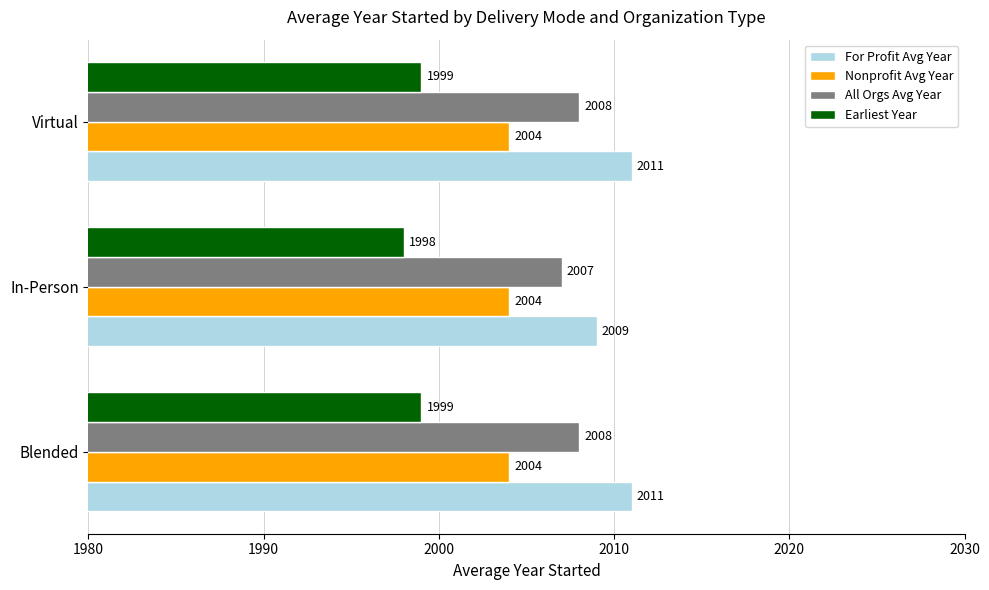

List the series in order of their peak value, lowest first.

Earliest Year, Nonprofit Avg Year, All Orgs Avg Year, For Profit Avg Year